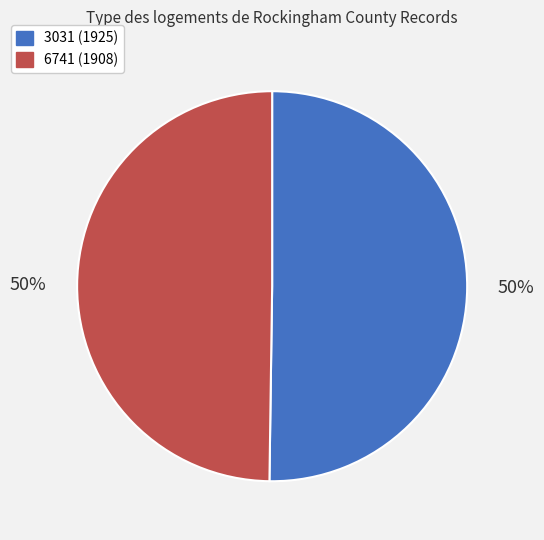

Count the number of slices in the pie.

2